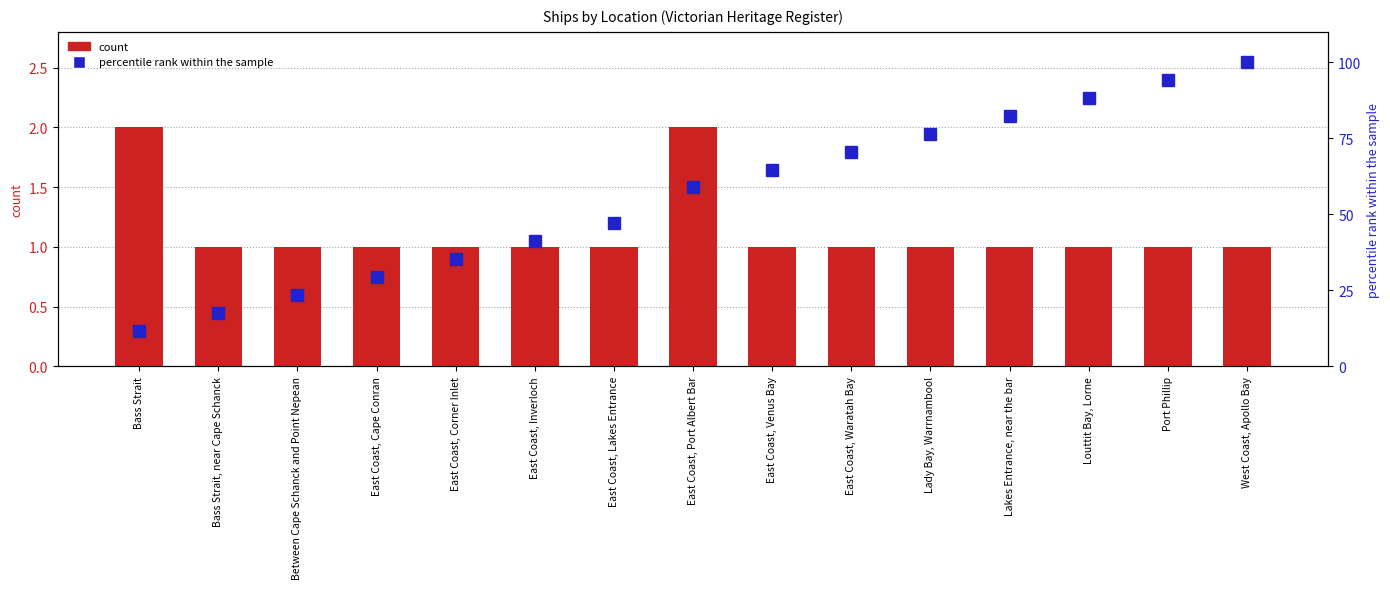

Reading right to left, transcribe all the data shown in this chart.

count: 1.0	1.0	1.0	1.0	1.0	1.0	1.0	2.0	1.0	1.0	1.0	1.0	1.0	1.0	2.0
percentile rank within the sample: 100.0	94.1	88.2	82.4	76.5	70.6	64.7	58.8	47.1	41.2	35.3	29.4	23.5	17.6	11.8